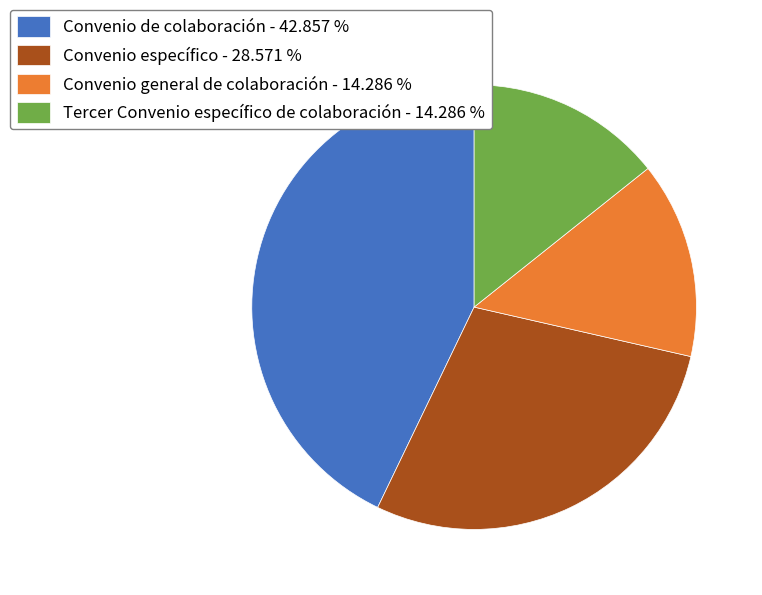

How many segments does this pie chart have?

4